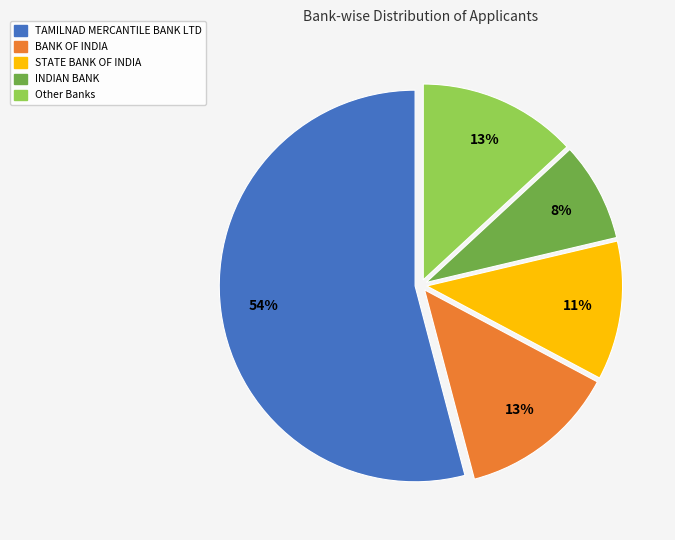

To the nearest percent, what is the average slice percentage?

20%